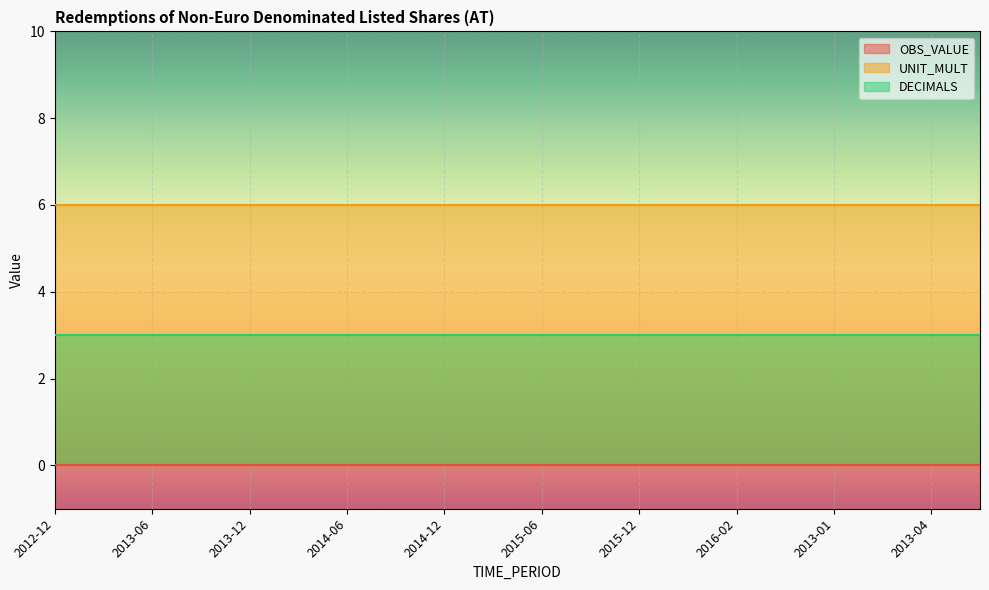

At how many categories does at least one series exceed 3?

20